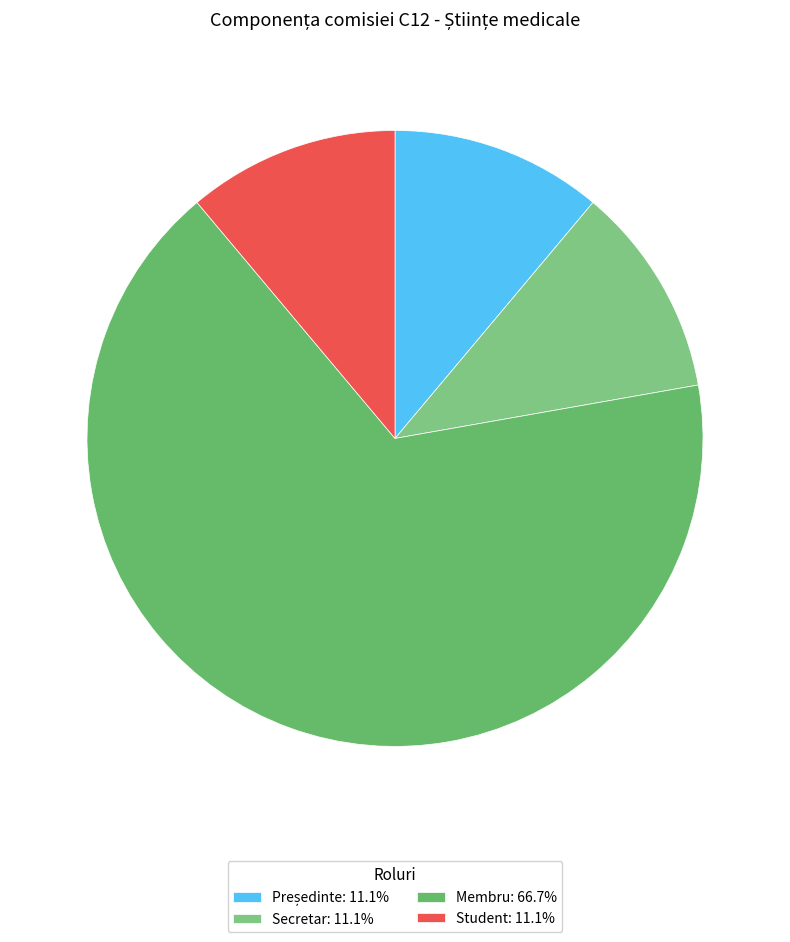

To the nearest percent, what percentage of the pie is Student?

11%